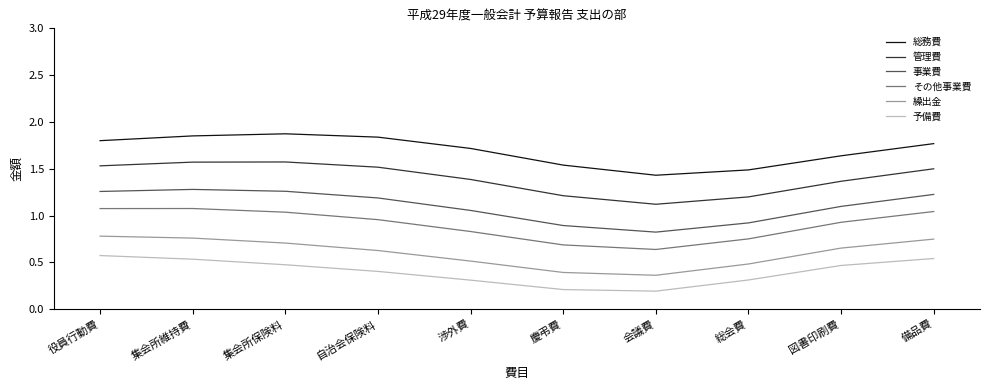

Rank the series by their average value, from lowest to highest.

予備費, 繰出金, その他事業費, 事業費, 管理費, 総務費